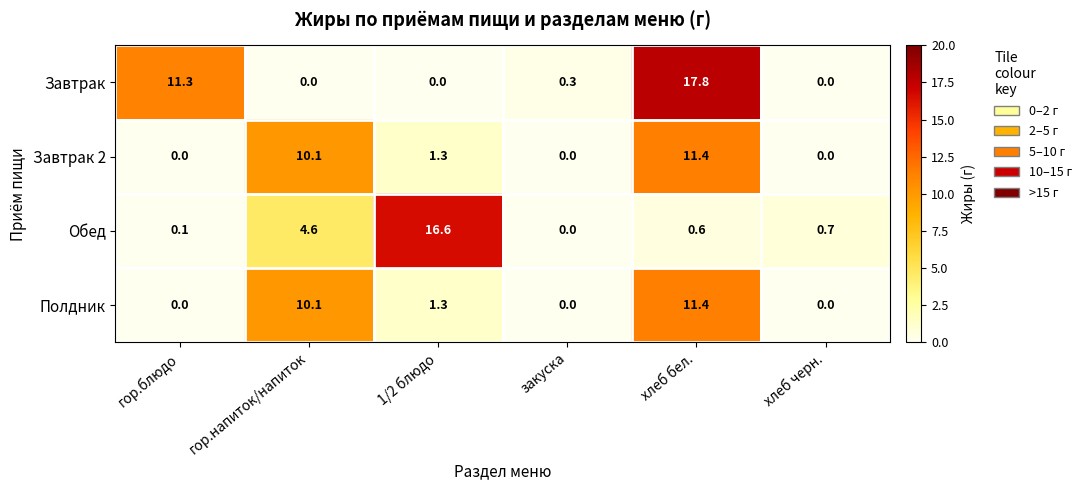

What is the sum of the Обед values at хлеб черн. and гор.напиток/напиток?

5.3